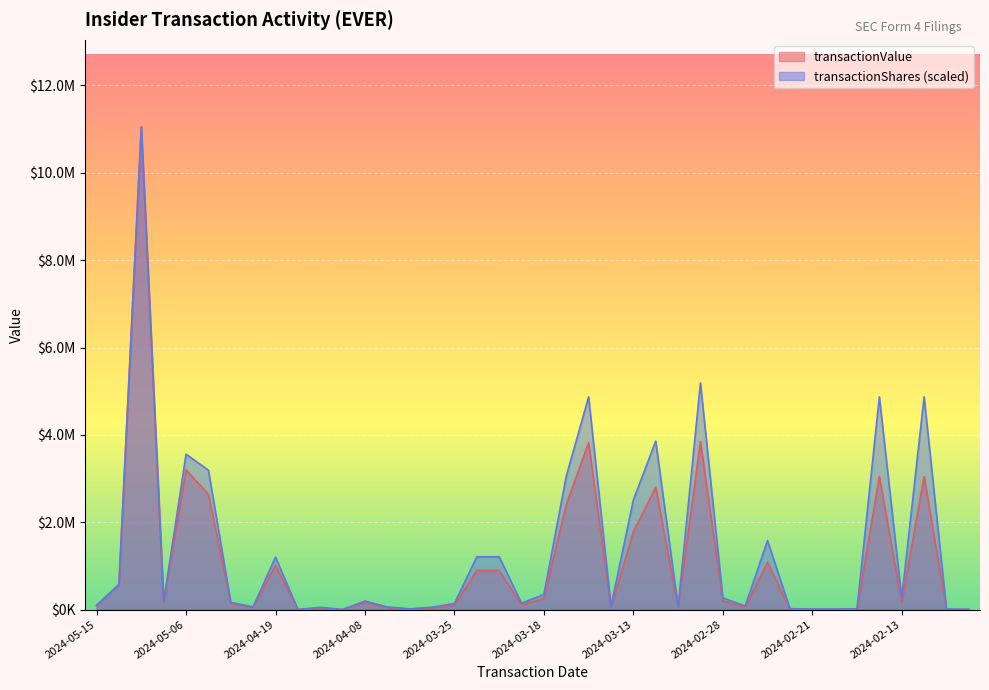

Is the value of transactionValue at 2024-02-26 greater than the value of transactionShares at 2024-03-15?

No